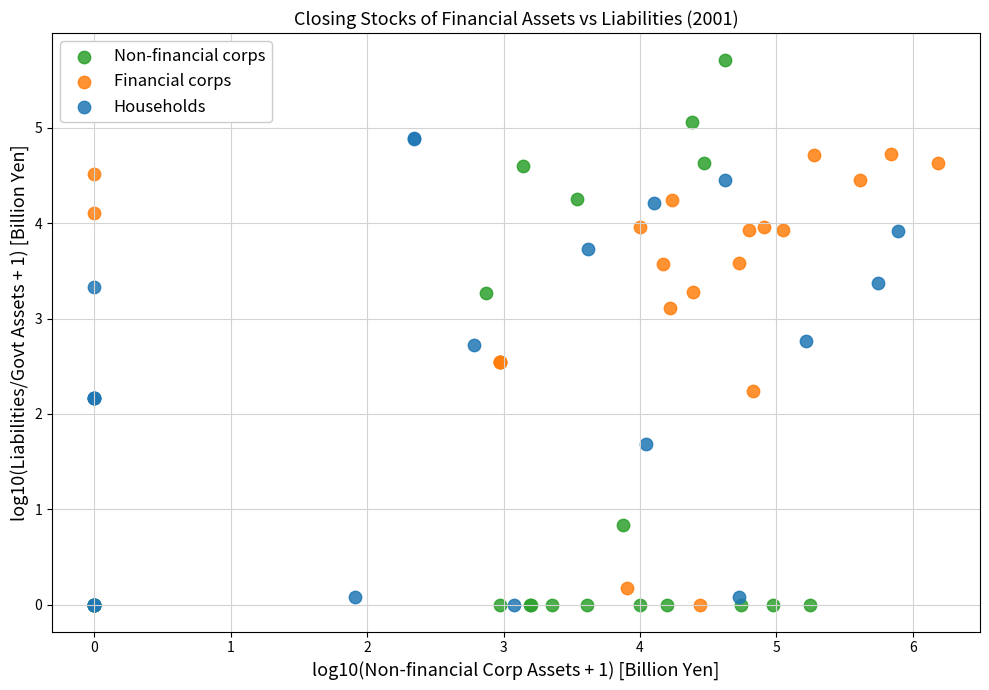

Which series has the widest spread of Y values?

Non-financial corps